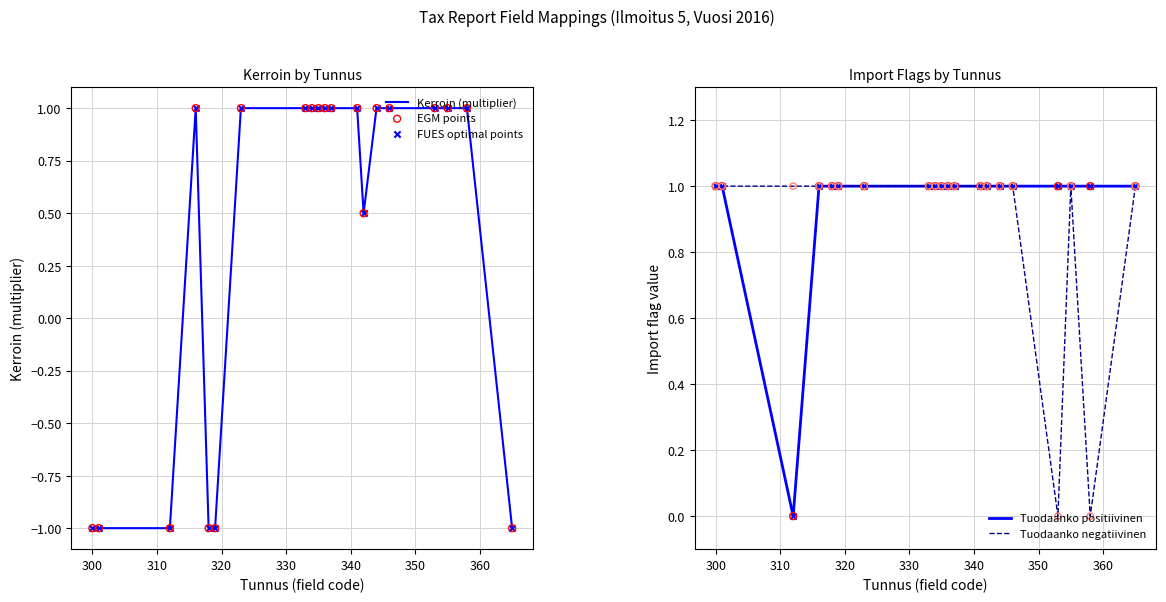

At how many categories does at least one series exceed 0?

20